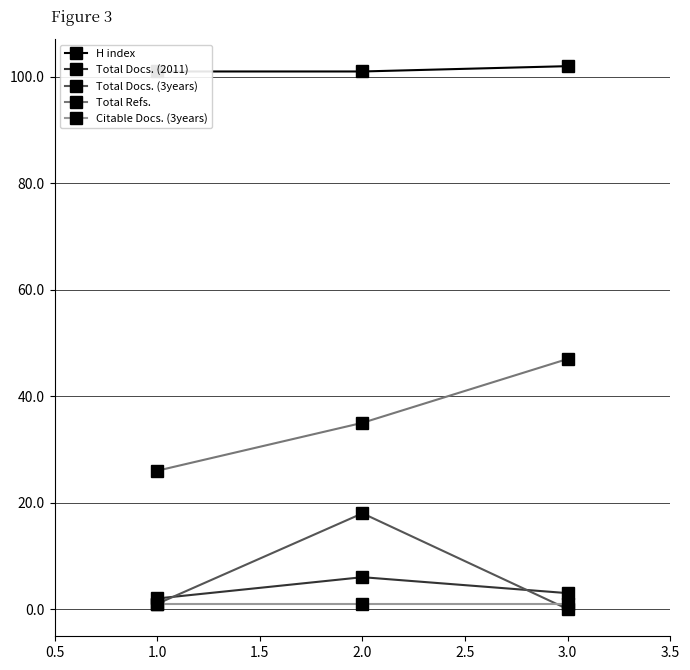

What is the value of the Total Refs. point at the 1st from the left?

26